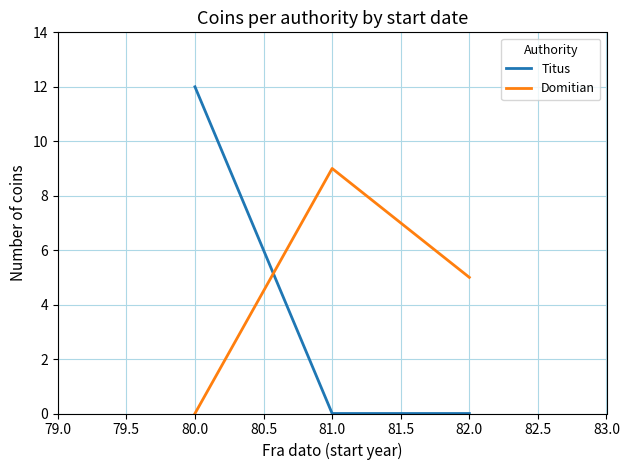

Reading left to right, list all the values displayed in this chart.

Titus: 12	0	0
Domitian: 0	9	5